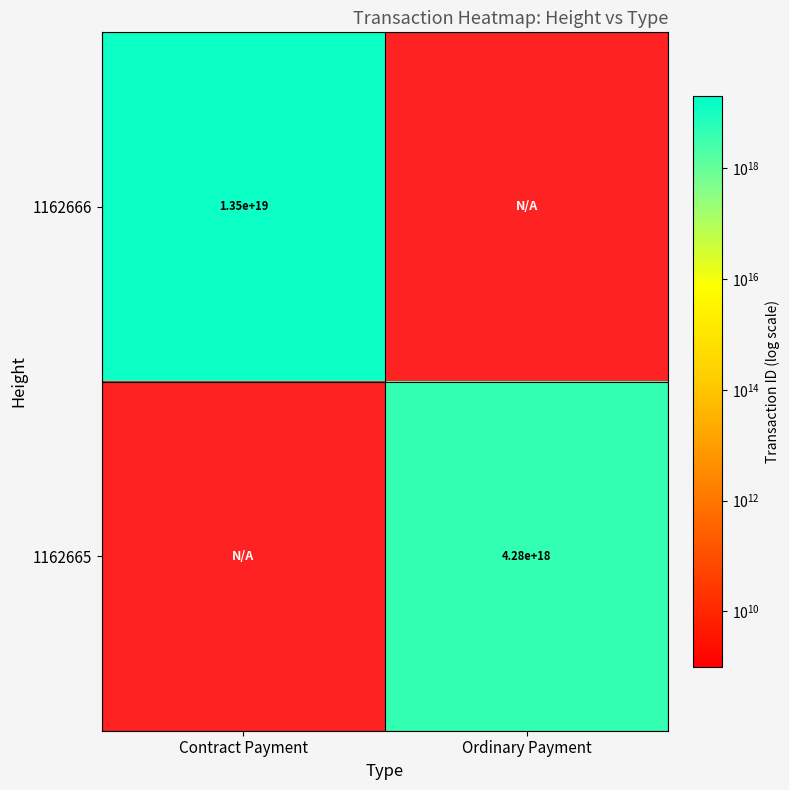

Is the value of 1162665 at Ordinary Payment greater than the value of 1162666 at Contract Payment?

No